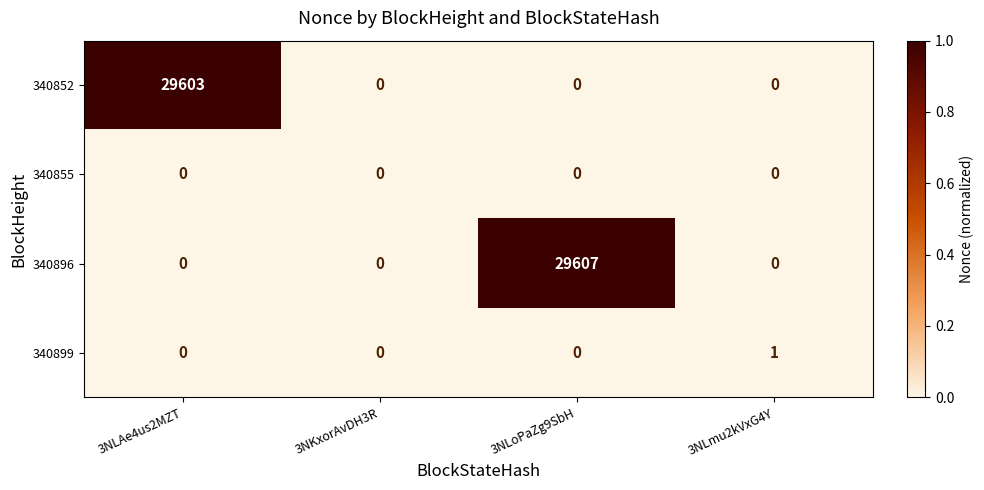

Count the number of categories in the chart.

4